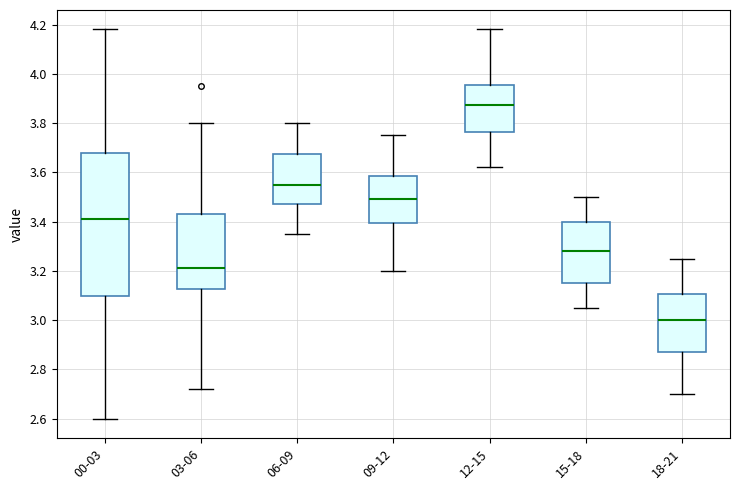

Which box has the highest median line?

12-15